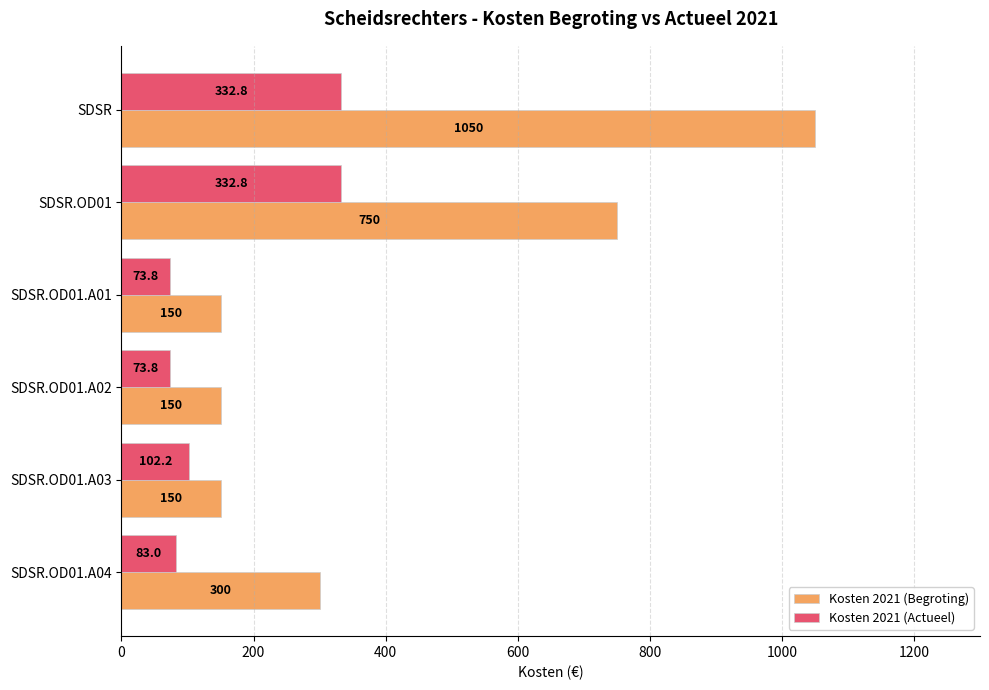

What is the average value of the Kosten 2021 (Actueel) series?

166.4